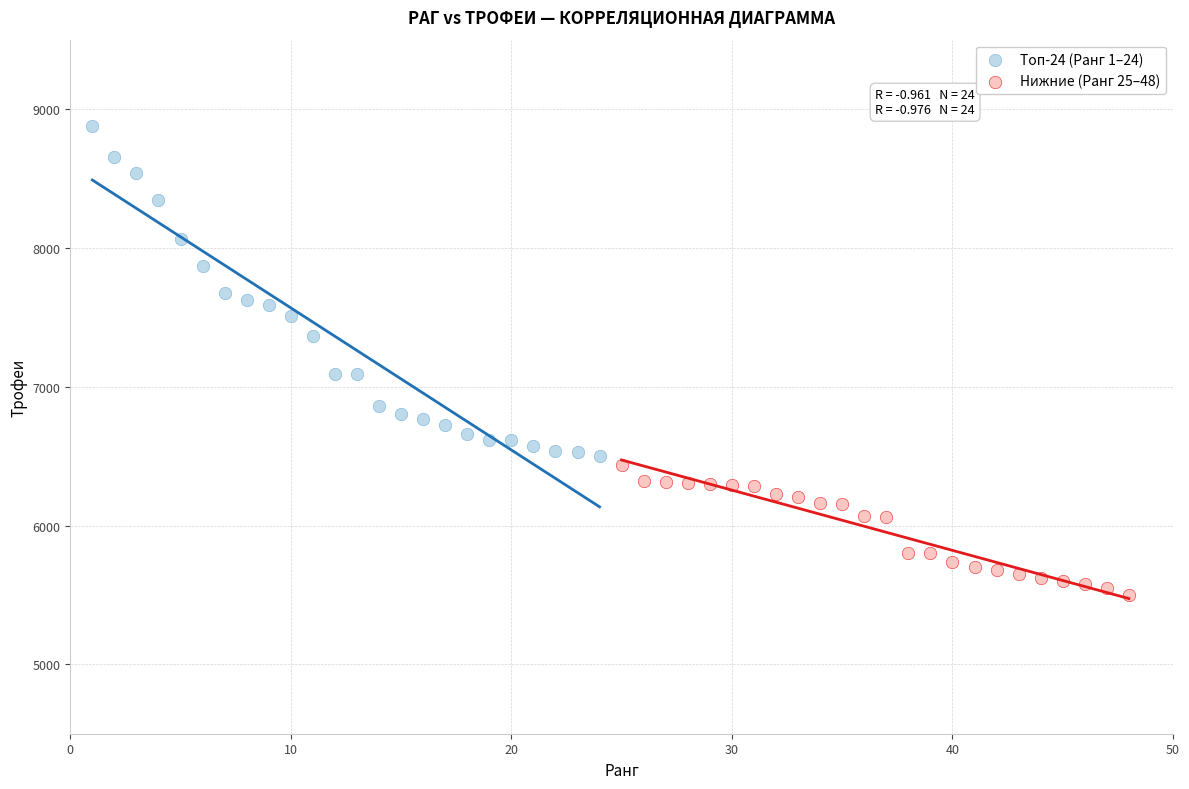

Which series reaches the maximum Y coordinate?

Топ-24 (Ранг 1–24)